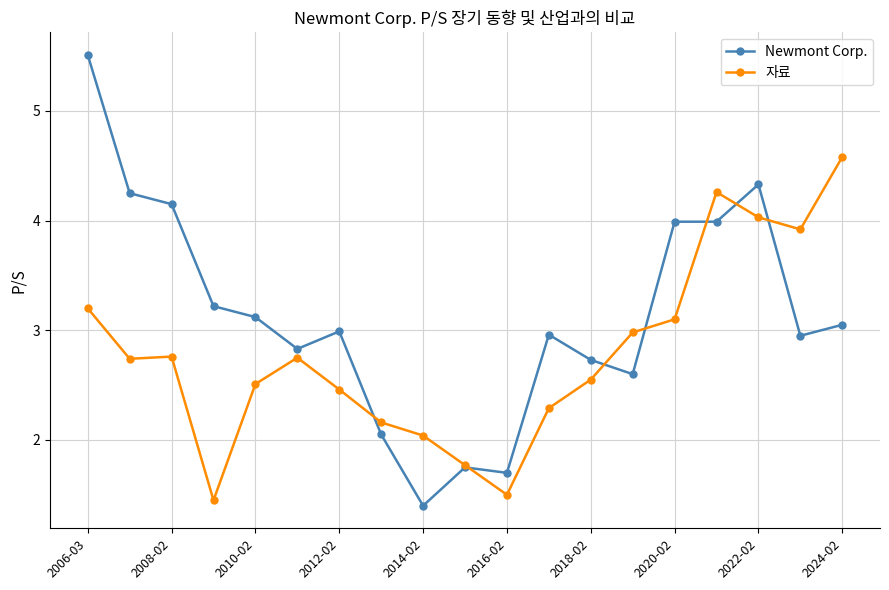

How many values in the Newmont Corp. series are below 2?

3